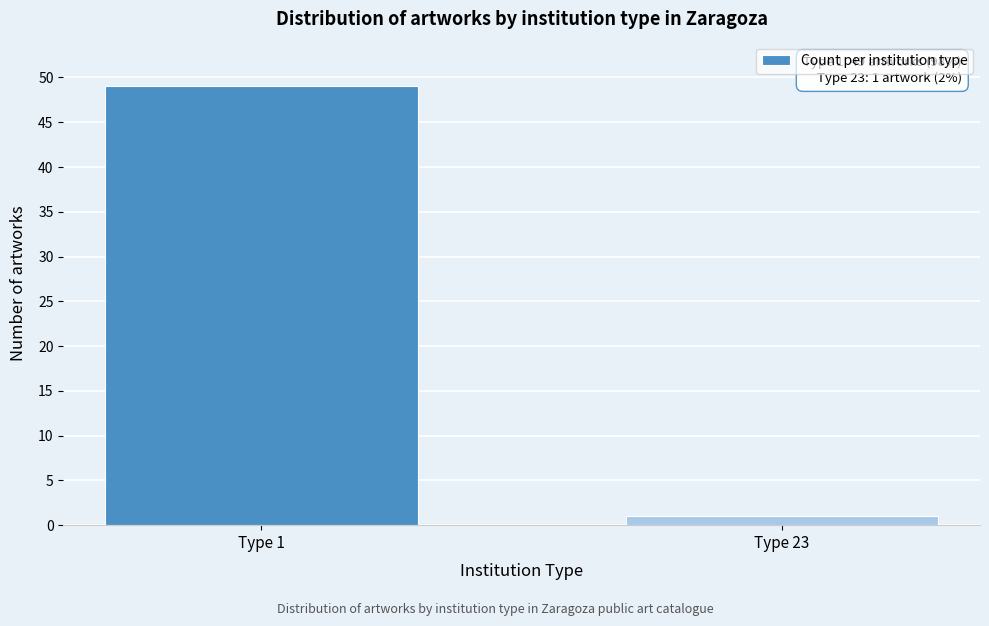

Reading left to right, transcribe all the data shown in this chart.

Type 1=49	Type 23=1